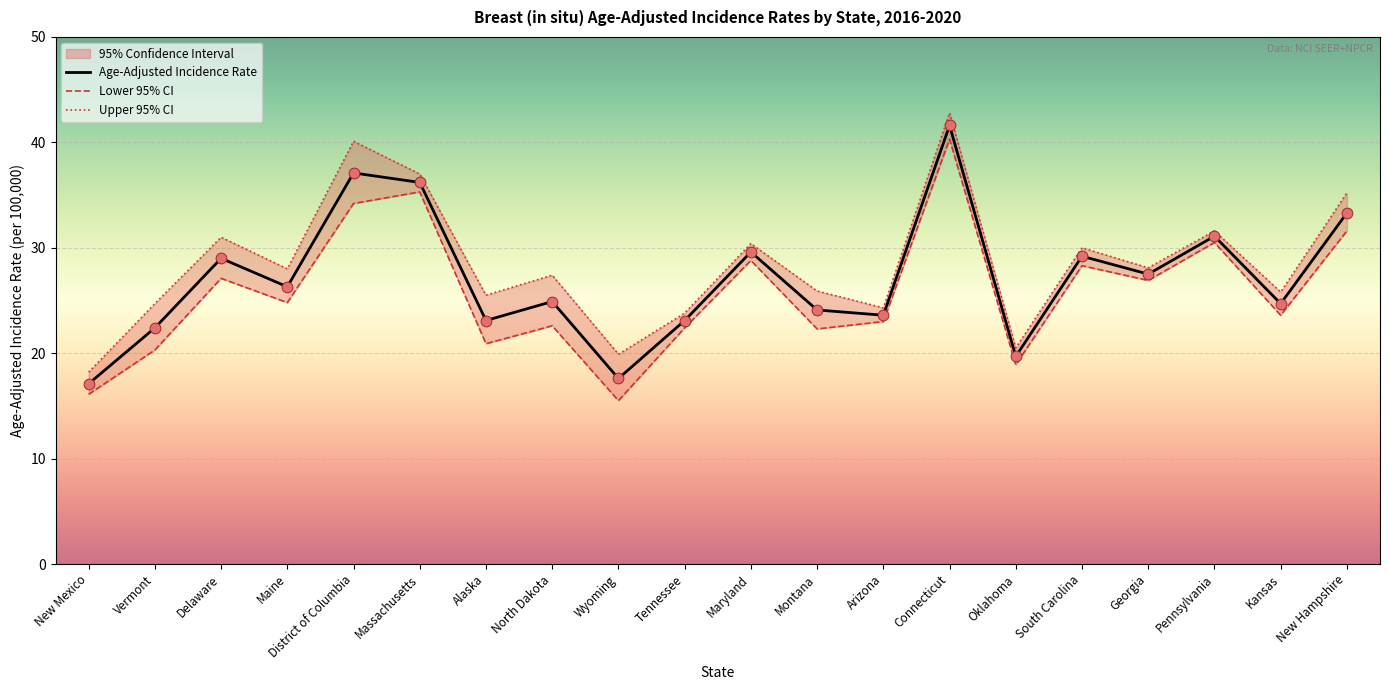

Which series has the largest Y range (max minus min)?

Lower 95% CI